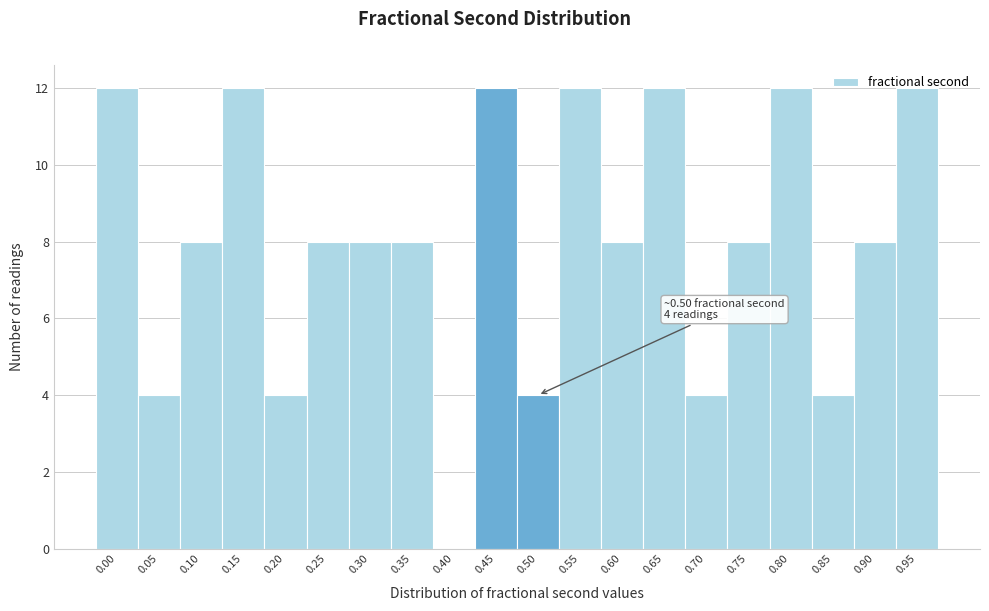

True or false: the data shows 12 at 0.55.

True